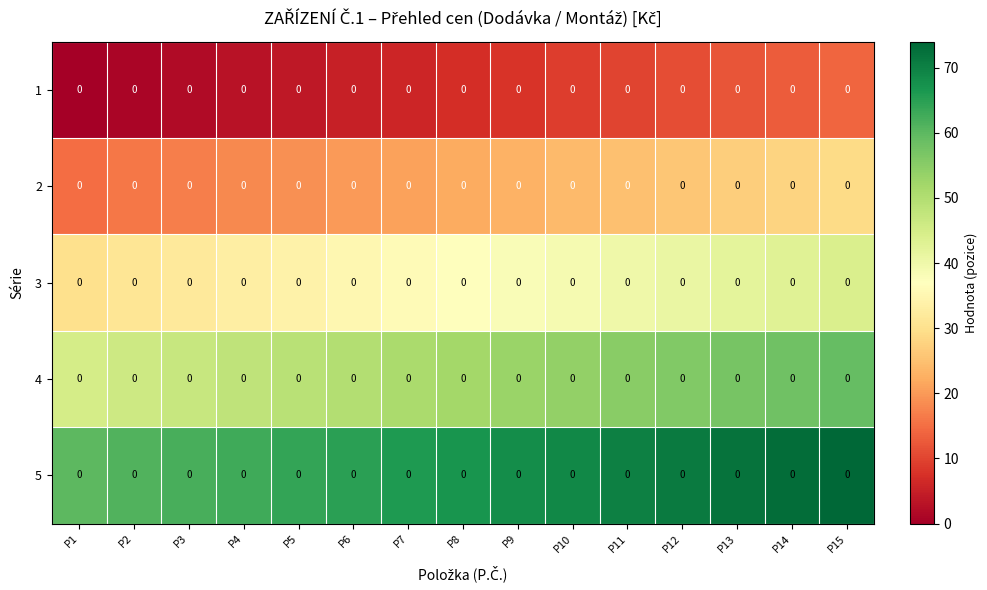

What is the average value of the 2 series?

22